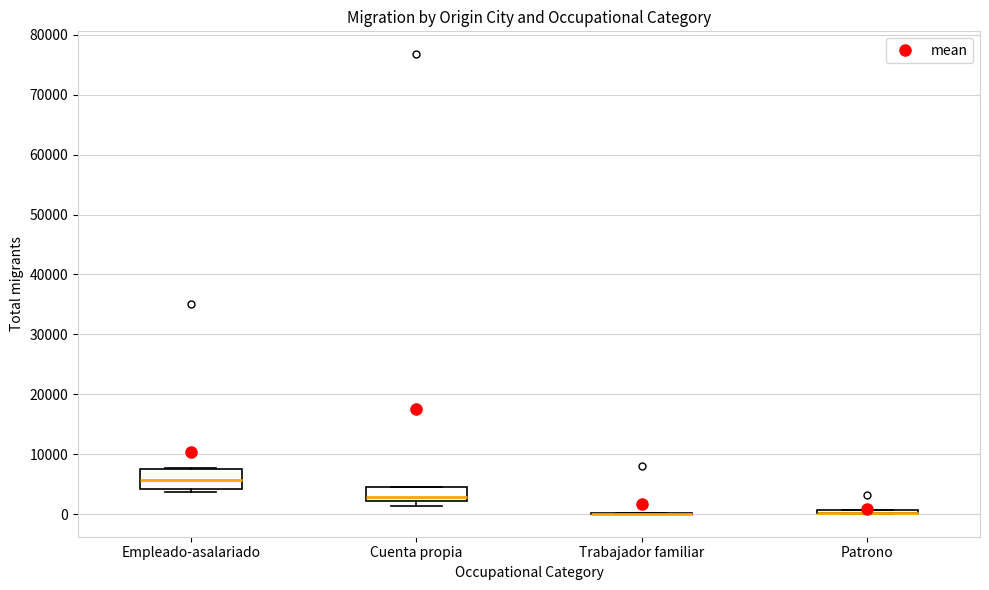

Reading left to right, read every box against the y-axis: the position of its median line, the range the box covers, and the ends of its whiskers. The values are not printed on the chart, so give them approximately, as read against the axis.

Empleado-asalariado: median 6000, box 4000 to 8000, whiskers 4000 (just below the box's lower edge) to 8000
Cuenta propia: median 3000, box 2000 to 5000, whiskers 1000 to 5000
Trabajador familiar: box collapsed to a line at 0, whiskers 0 to 0
Patrono: box collapsed to a line at 0, whiskers 0 to 1000